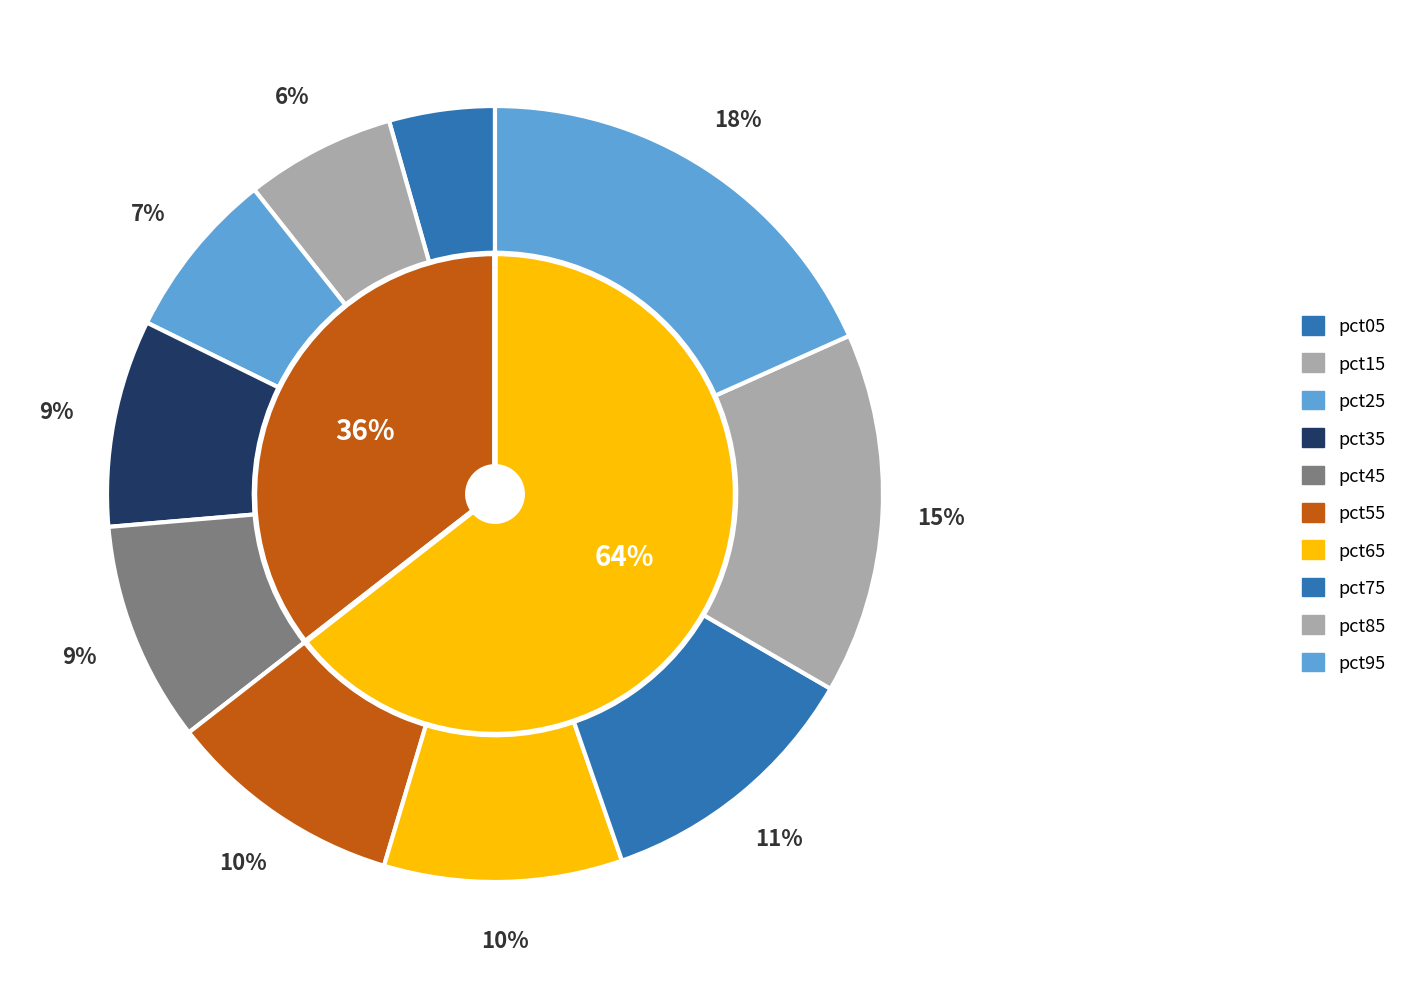

How many slices are in this pie chart?

10